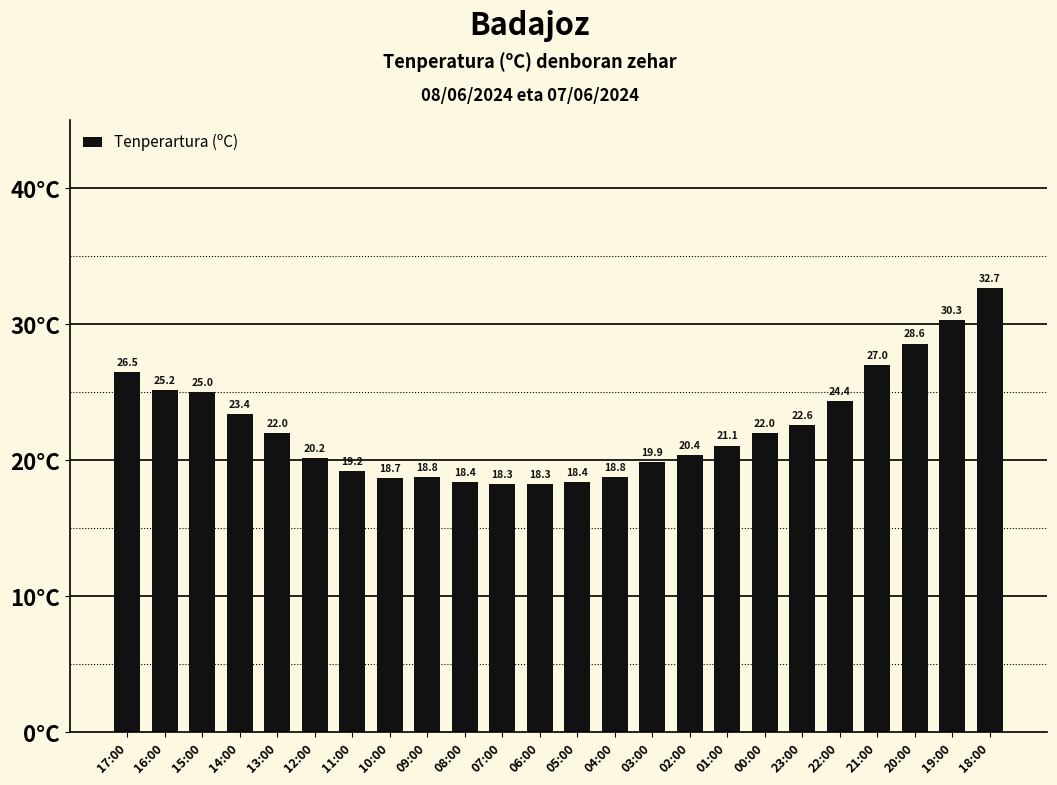

Is it true that the value at 18:00 is 21.0?

False